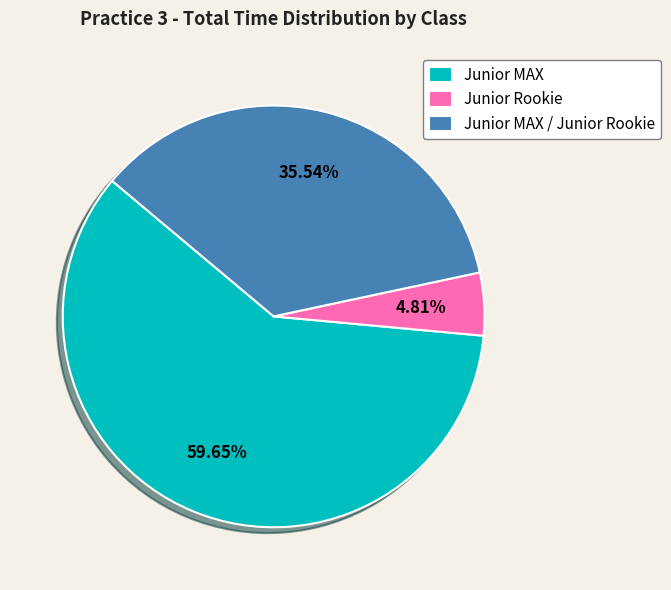

Does Junior MAX account for over 50% of the chart?

Yes